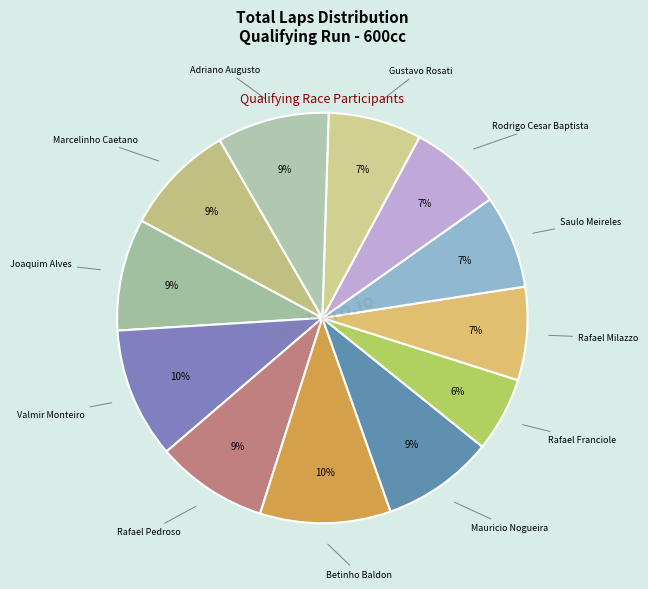

Which slice is the smallest?

Rafael Franciole